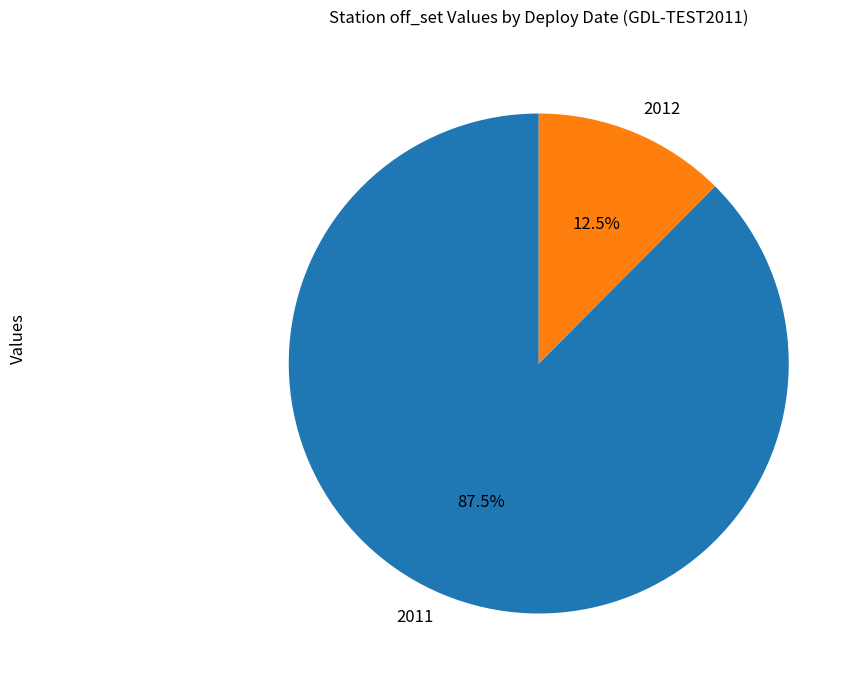

To the nearest percent, what is the average slice percentage?

50%